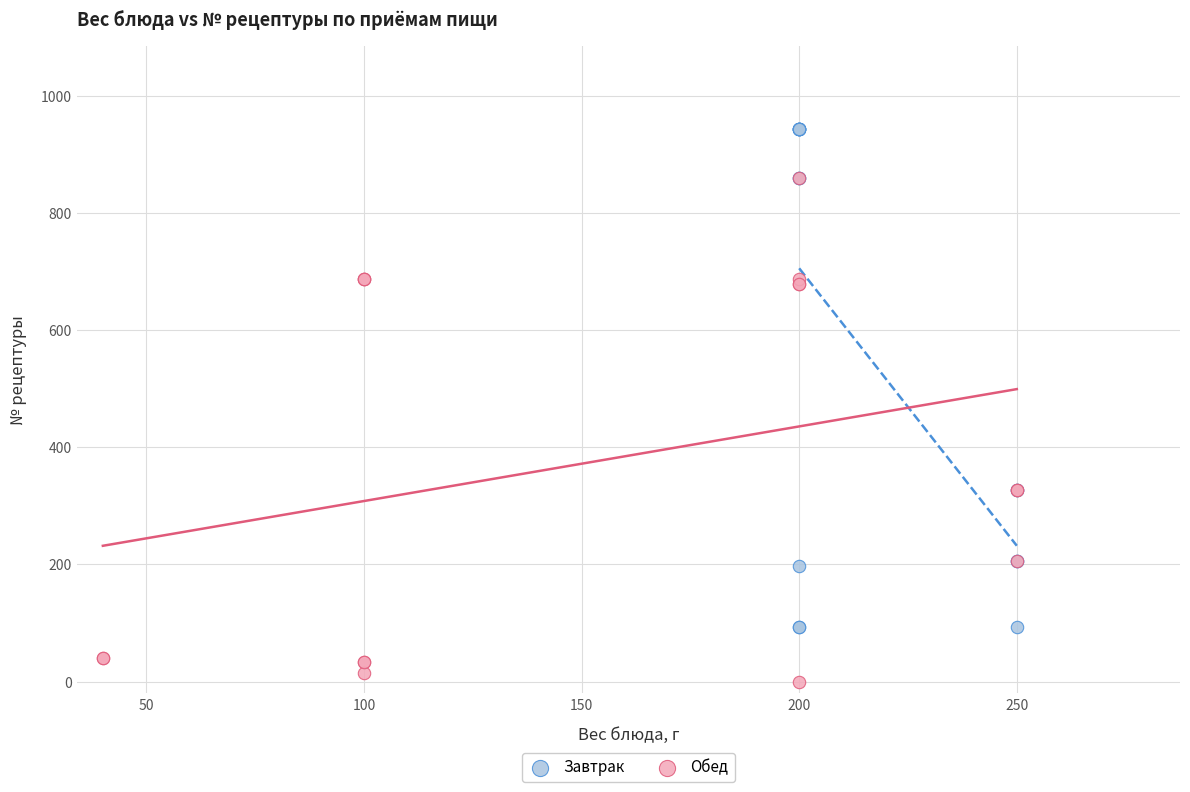

What are all the series names shown in the legend?

Завтрак, Обед